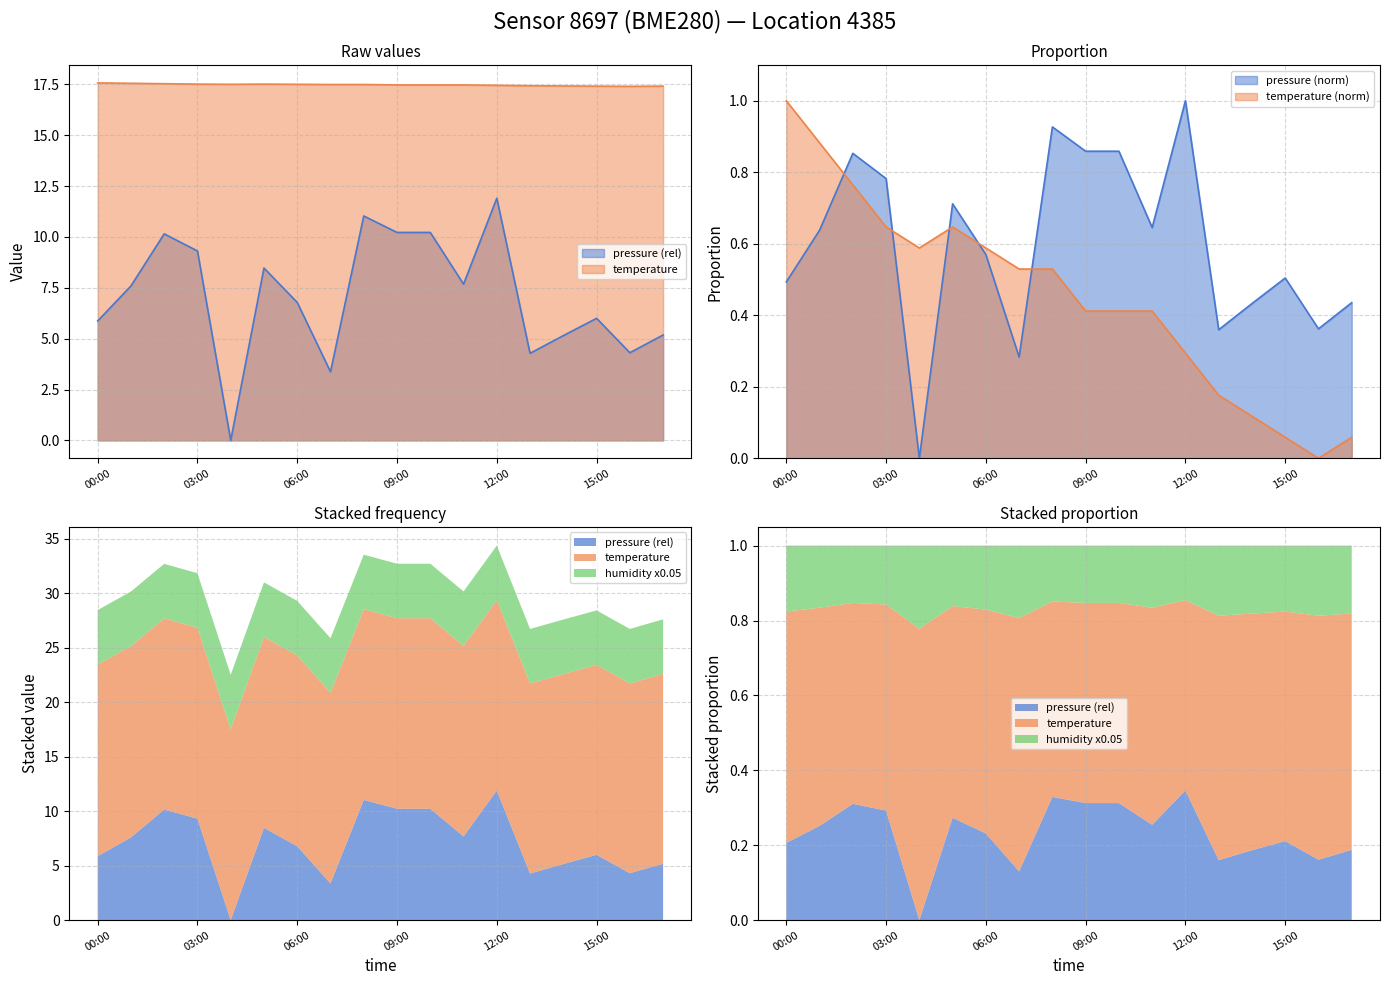

Is the value of temperature at 05:00 greater than the value of pressure at 16:00?

Yes